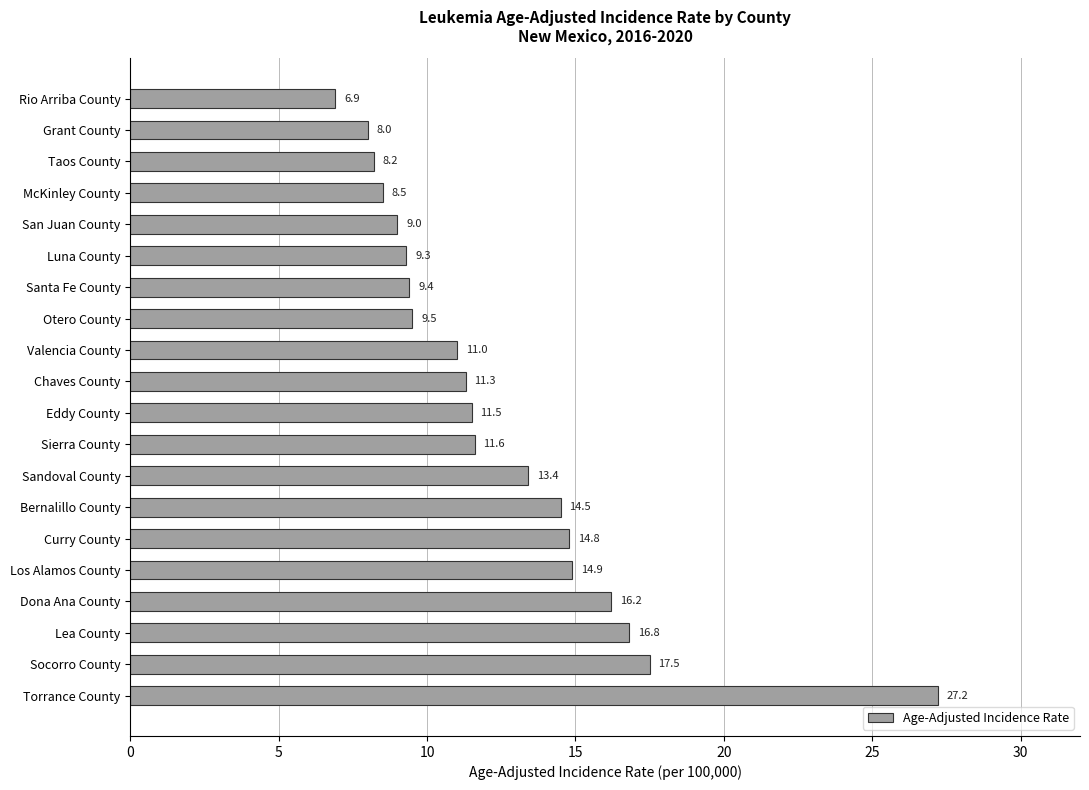

Reading top to bottom, what are all the values shown in this chart?

Rio Arriba County=6.9	Grant County=8.0	Taos County=8.2	McKinley County=8.5	San Juan County=9.0	Luna County=9.3	Santa Fe County=9.4	Otero County=9.5	Valencia County=11.0	Chaves County=11.3	Eddy County=11.5	Sierra County=11.6	Sandoval County=13.4	Bernalillo County=14.5	Curry County=14.8	Los Alamos County=14.9	Dona Ana County=16.2	Lea County=16.8	Socorro County=17.5	Torrance County=27.2